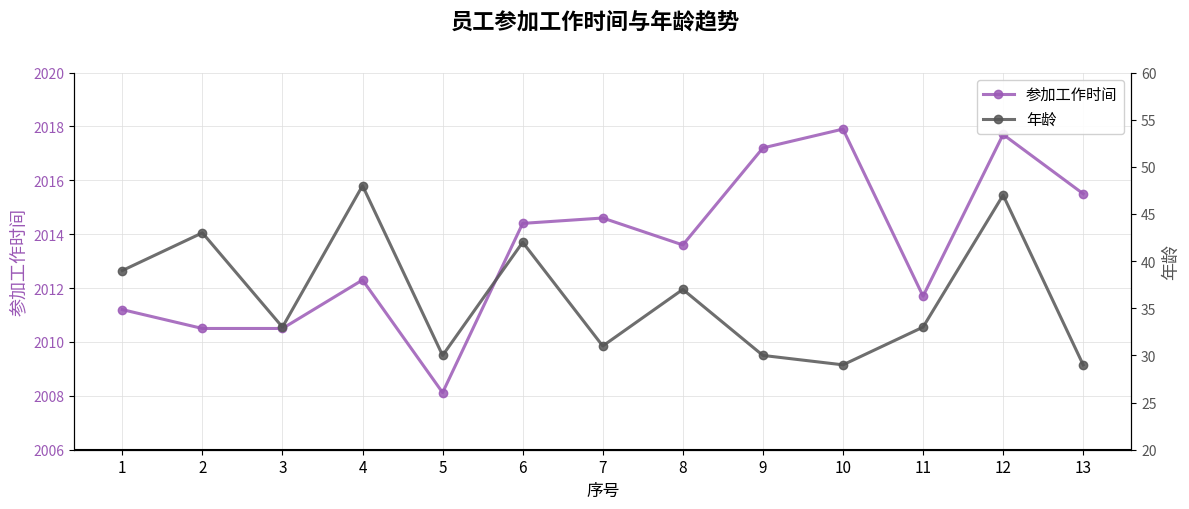

What is the difference between the maximum and second lowest values in the 参加工作时间 series?

7.4